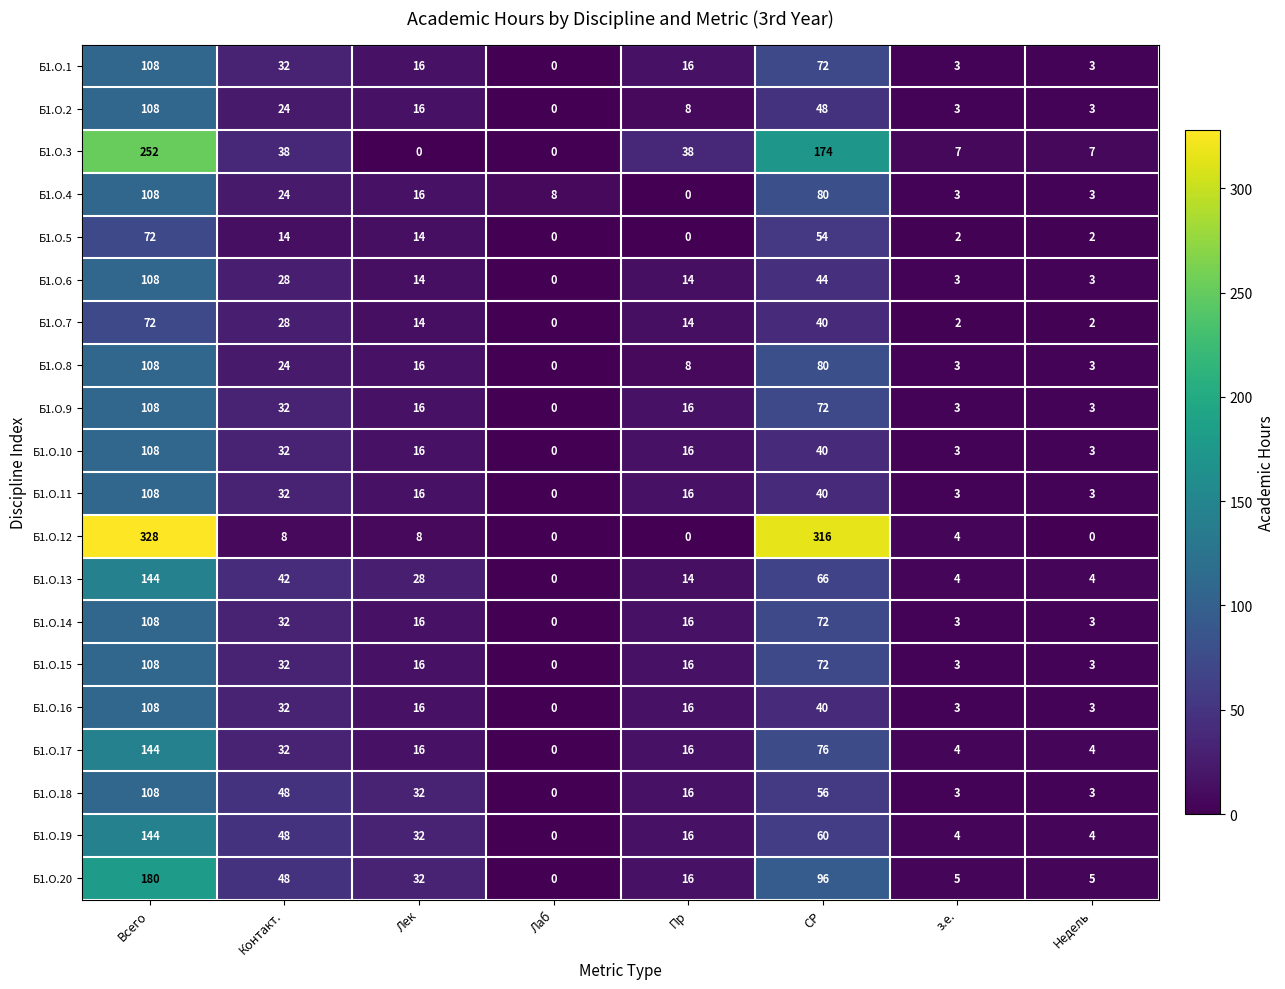

How many categories are shown in the chart?

8